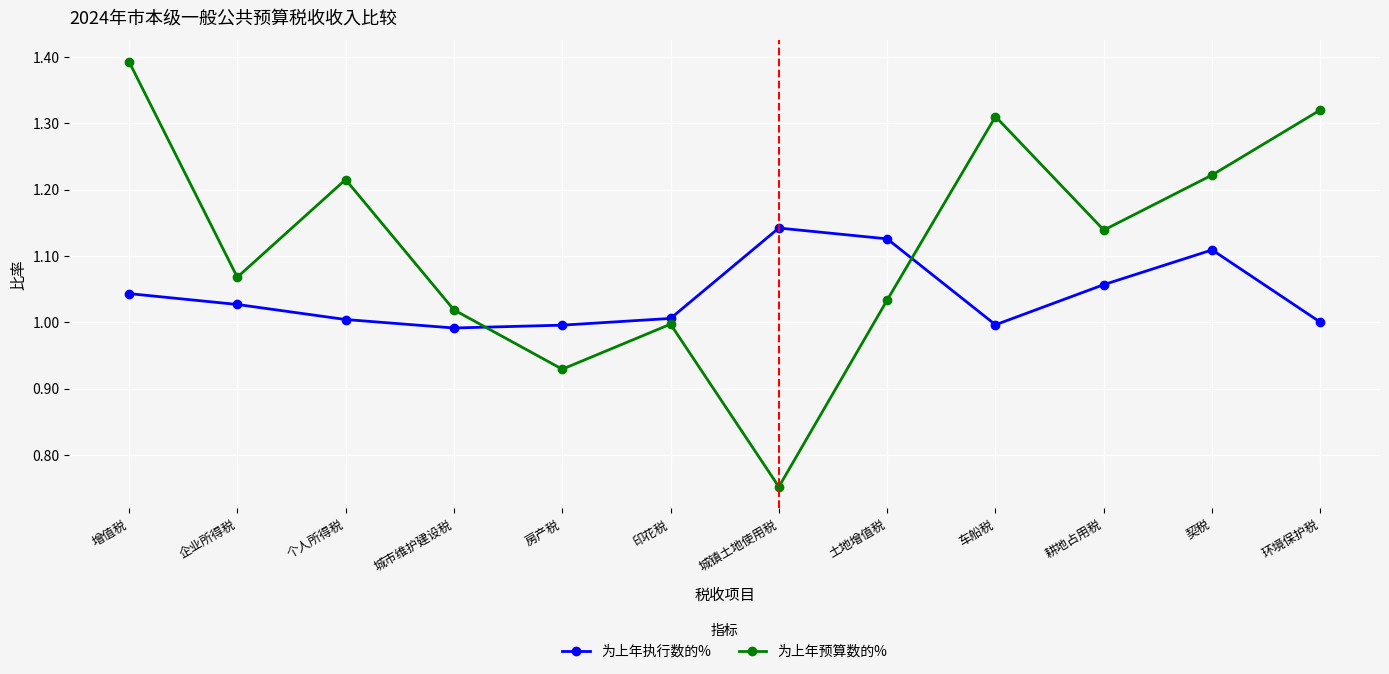

In 为上年预算数的%, how many points are lower than both neighbors (excluding endpoints)?

4